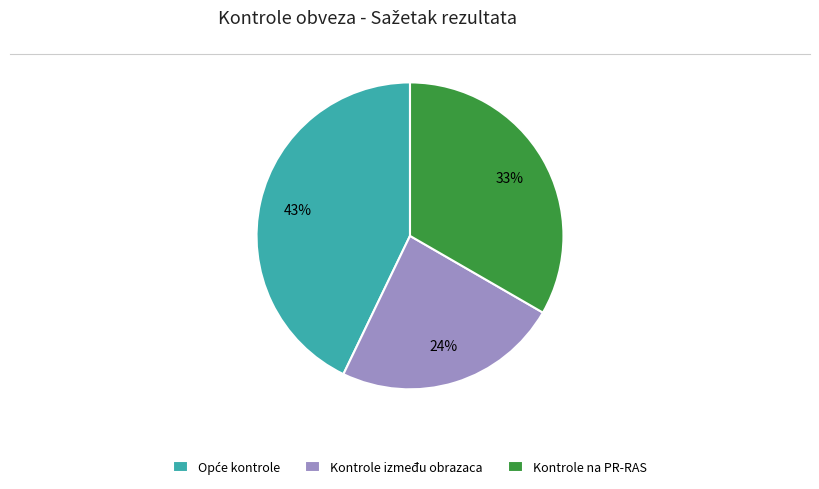

Combined, do Kontrole između obrazaca and Kontrole na PR-RAS account for over 50%?

Yes